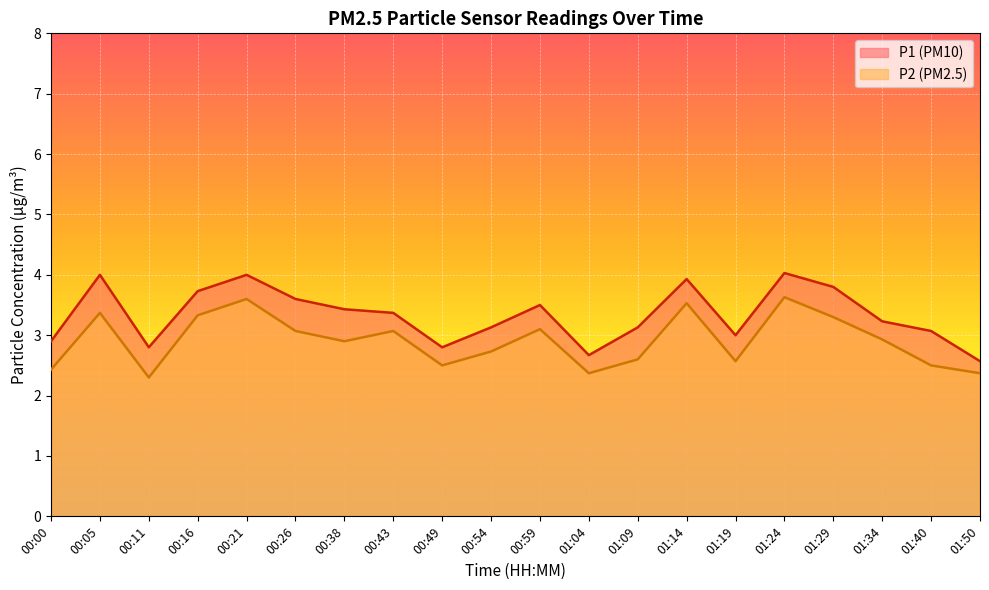

List the series in order of their overall mean, highest first.

P1, P2